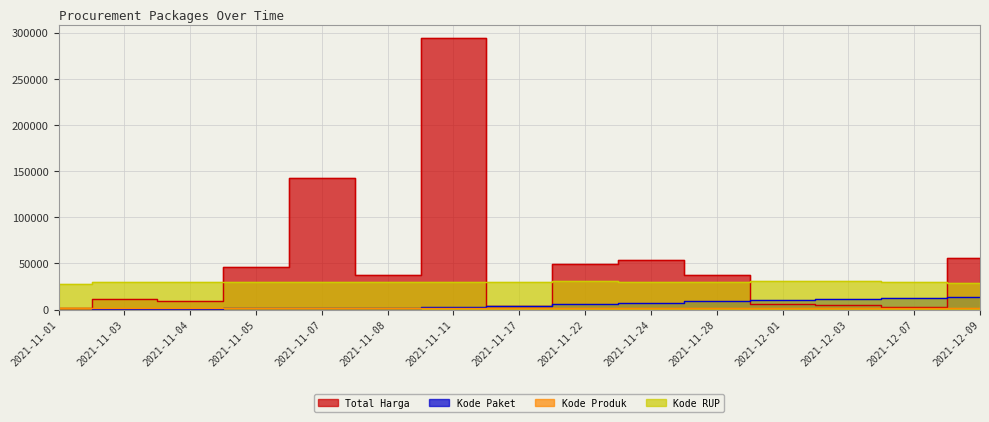

At which category does Total Harga reach its first local peak?

2021-11-03